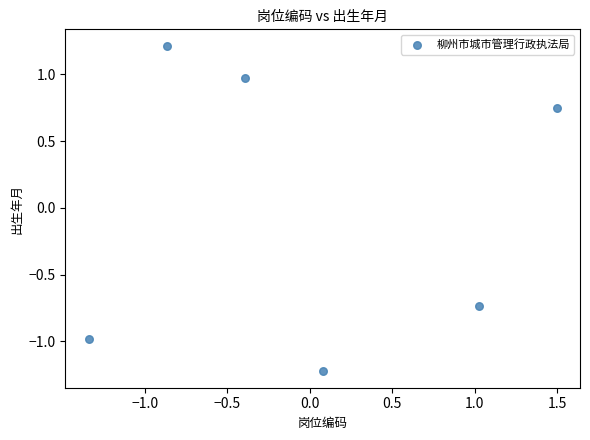

What is the range of Y values (max minus min)?

2.4